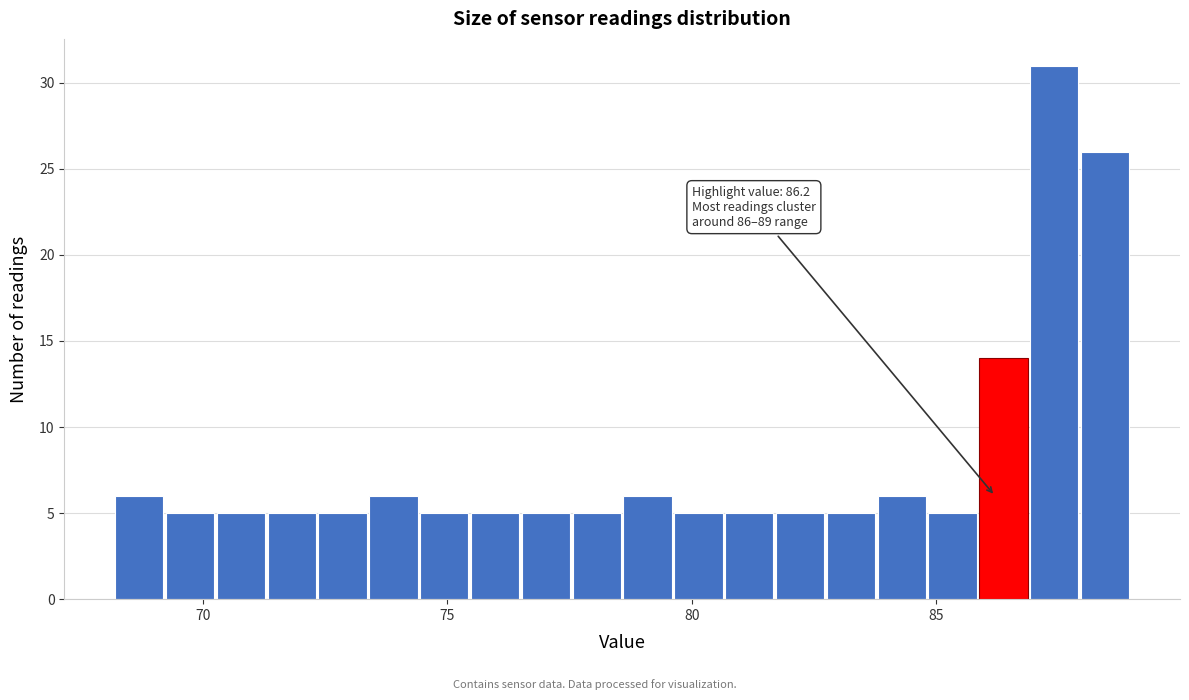

Around what value on the x-axis is the tallest bar? Give the approximate position of its centre, as read against the axis.

87.5